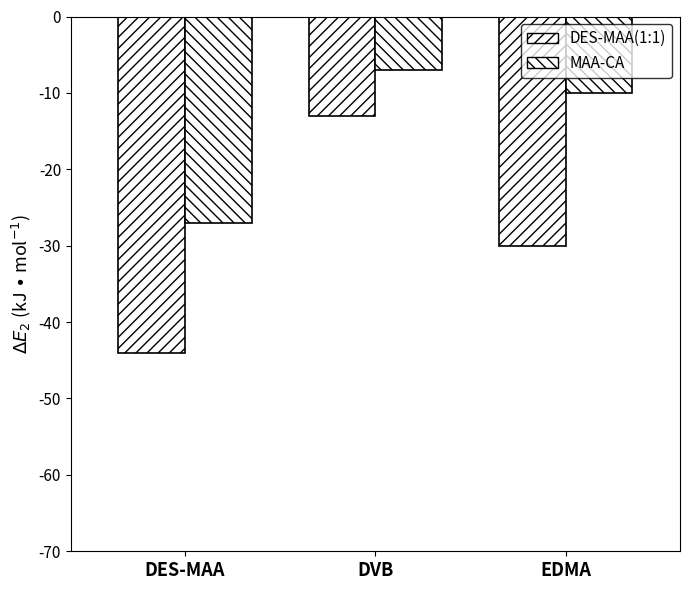

How many bars are there in each group?

2